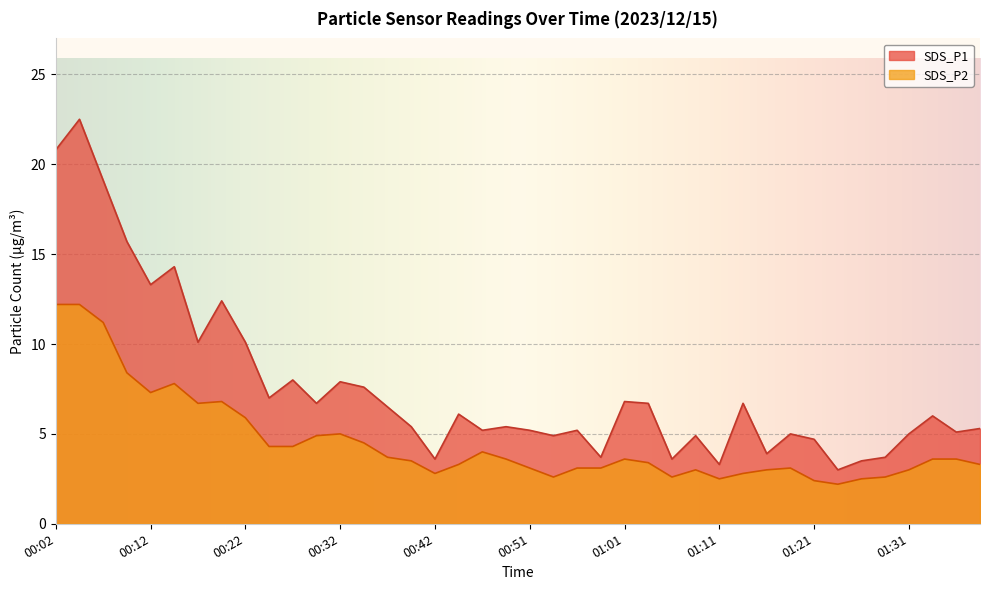

Is it true that SDS_P1 equals 1.3 at 01:06?

False